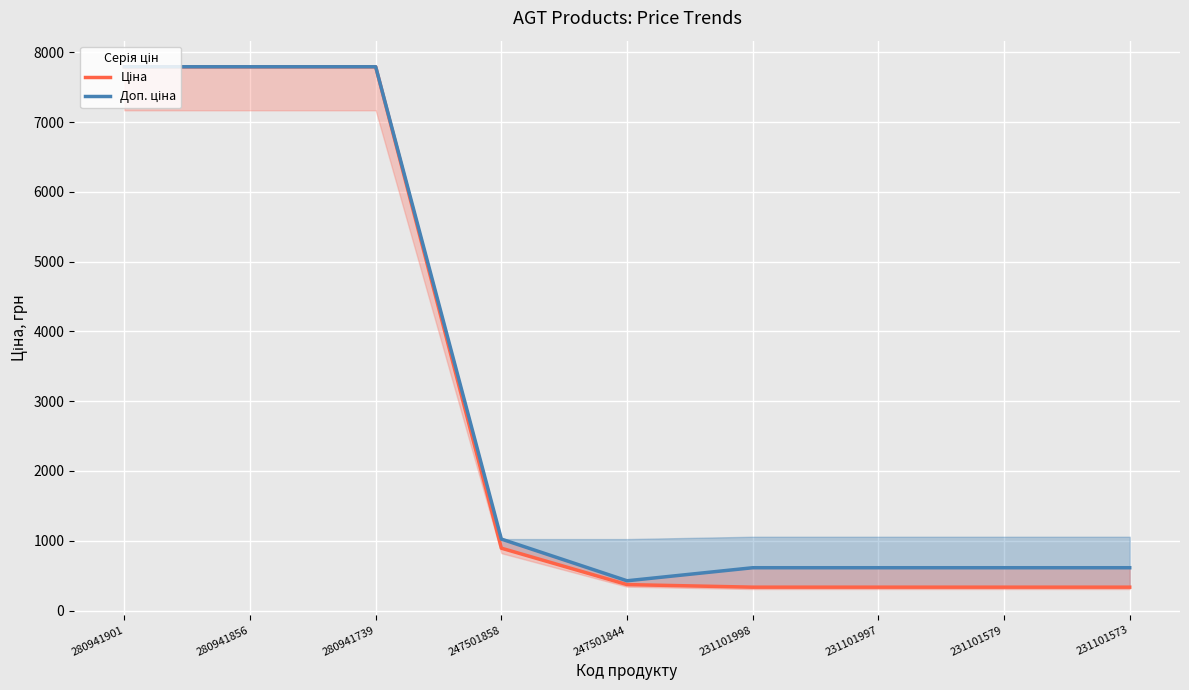

What is the sum of all Ціна values?

25981.1